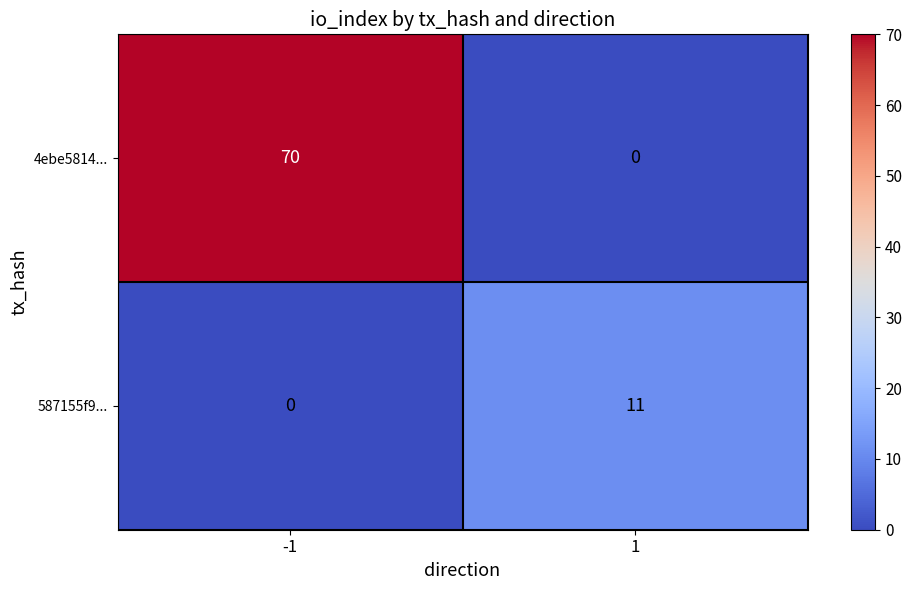

Count the number of categories in the chart.

2